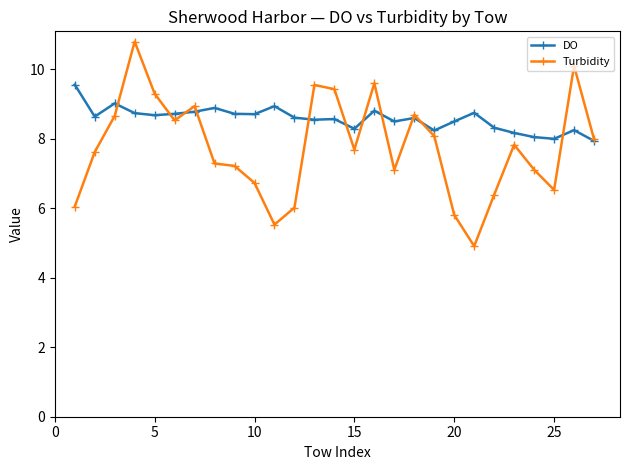

How many data points does each series have?

27